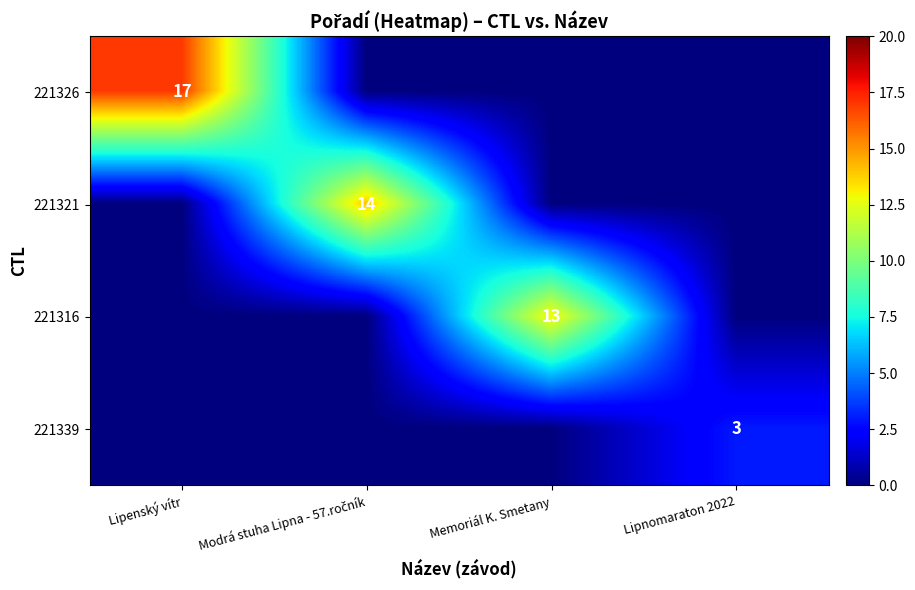

The value of 221339 at Lipnomaraton 2022 is 5. True or false?

False